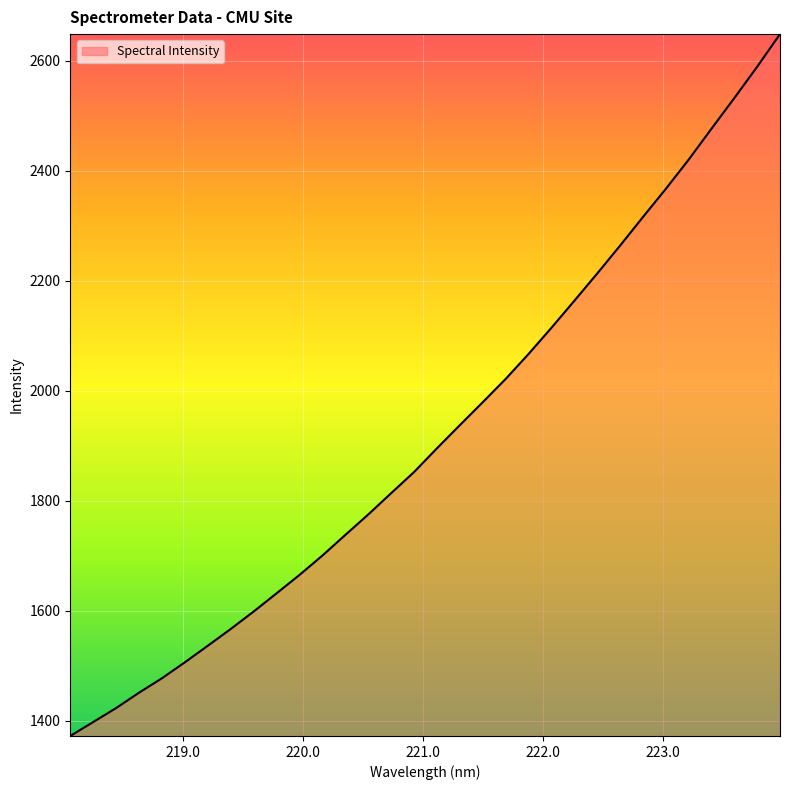

Does the chart have visible grid lines?

Yes